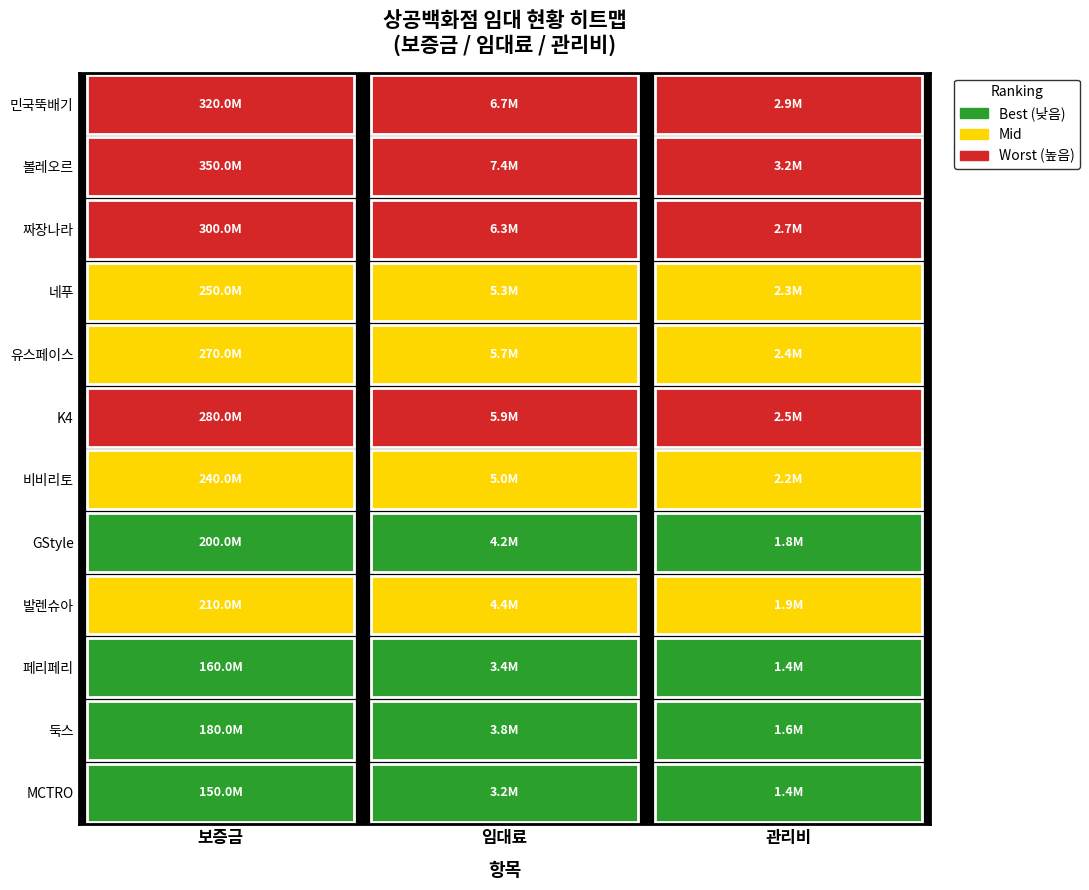

Which series has the largest total across all categories?

볼레오르